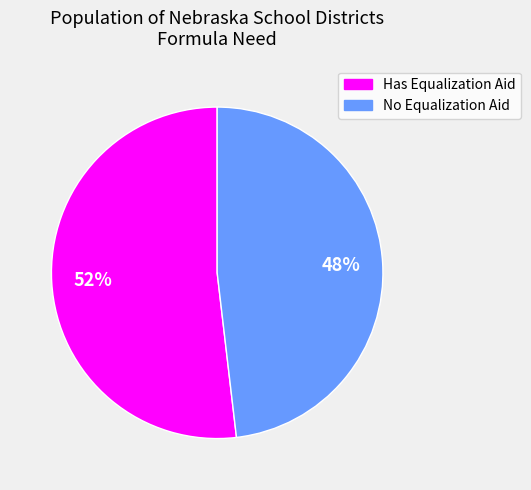

Is there a majority slice in this chart?

Yes